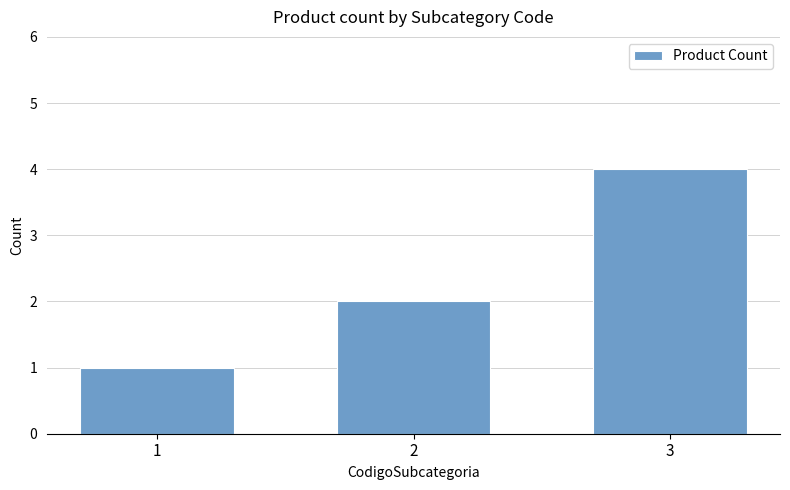

What is the value of the 2nd bar from the left?

2